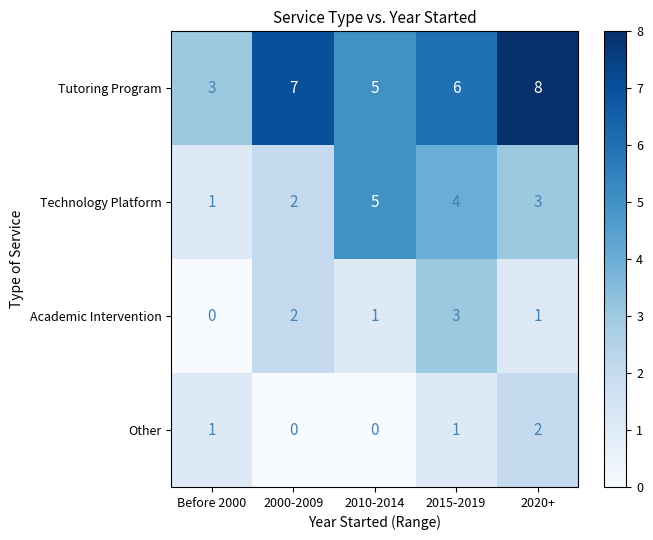

What is the spread (max minus min) of values at 2020+?

7